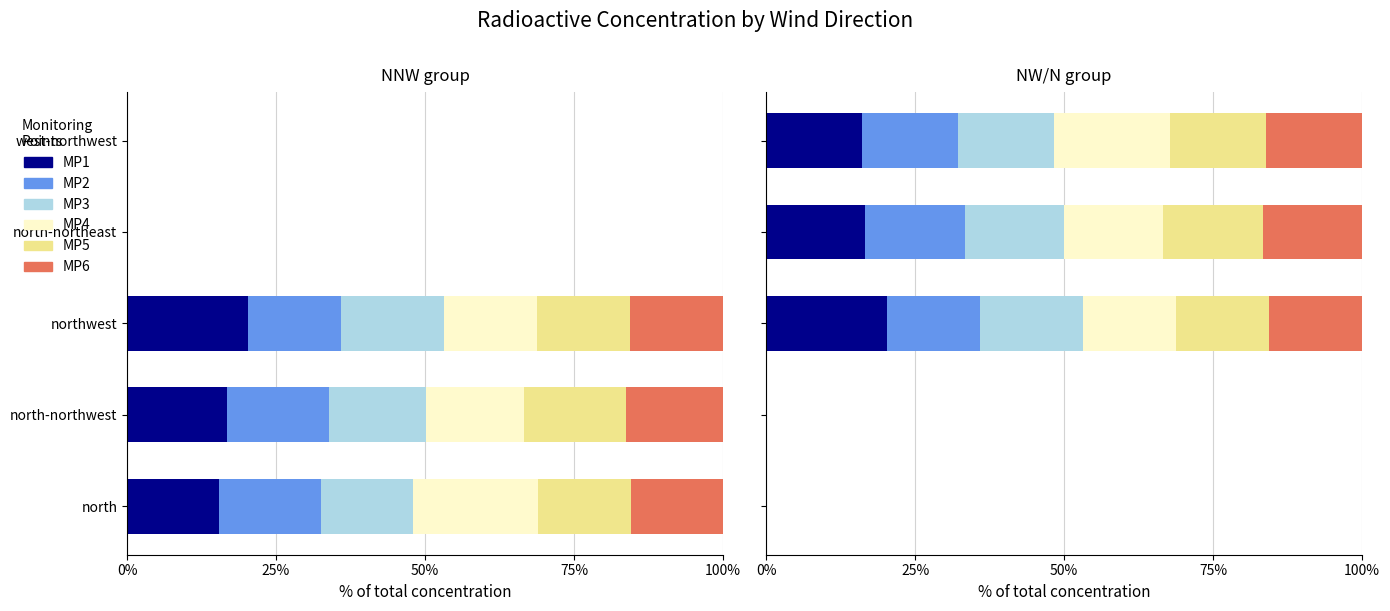

Is the value of MP1 at west-northwest greater than the value of MP3 at northwest?

No